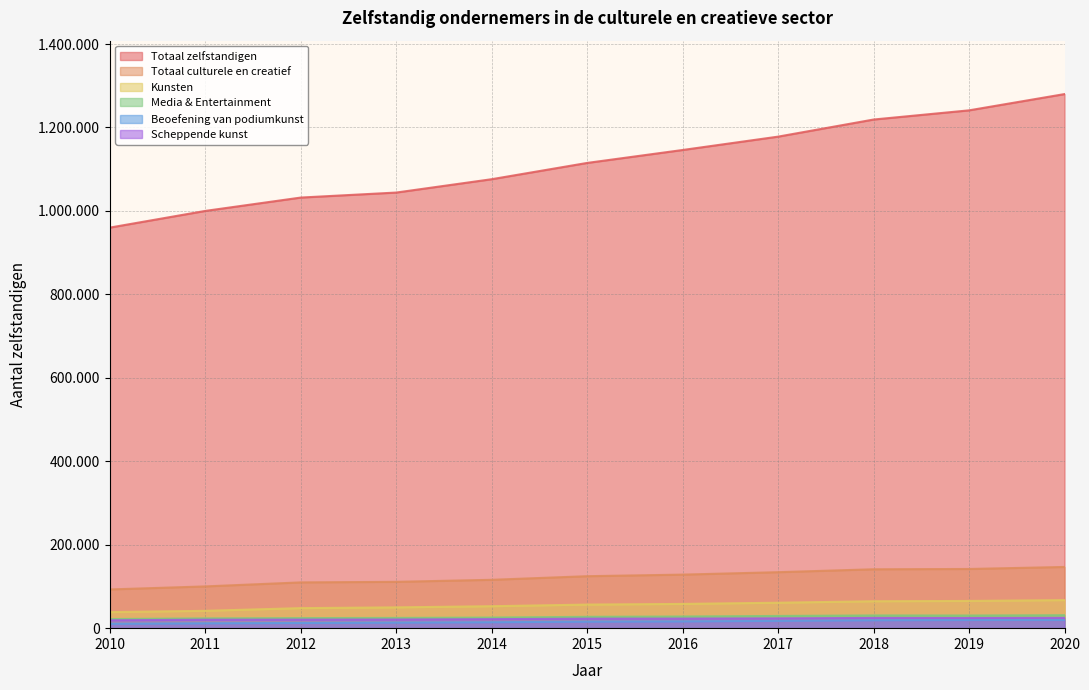

The value of Beoefening van podiumkunst at 2013 is 23353. True or false?

False